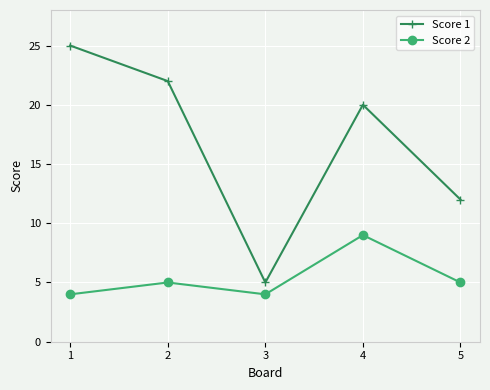

Which category has the highest value across all series?

1